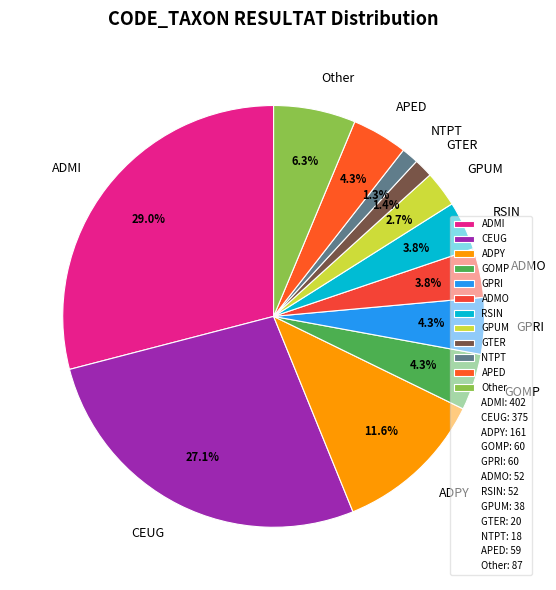

Which slice is the largest?

ADMI